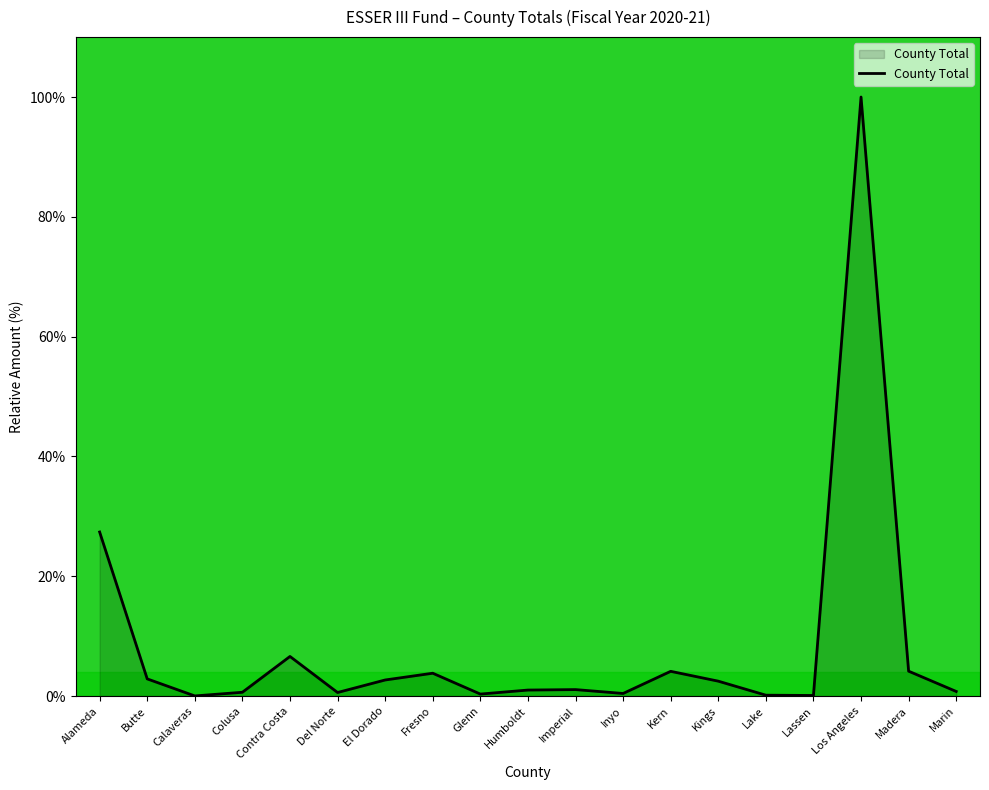

At which label is the value closest to 50?

Alameda